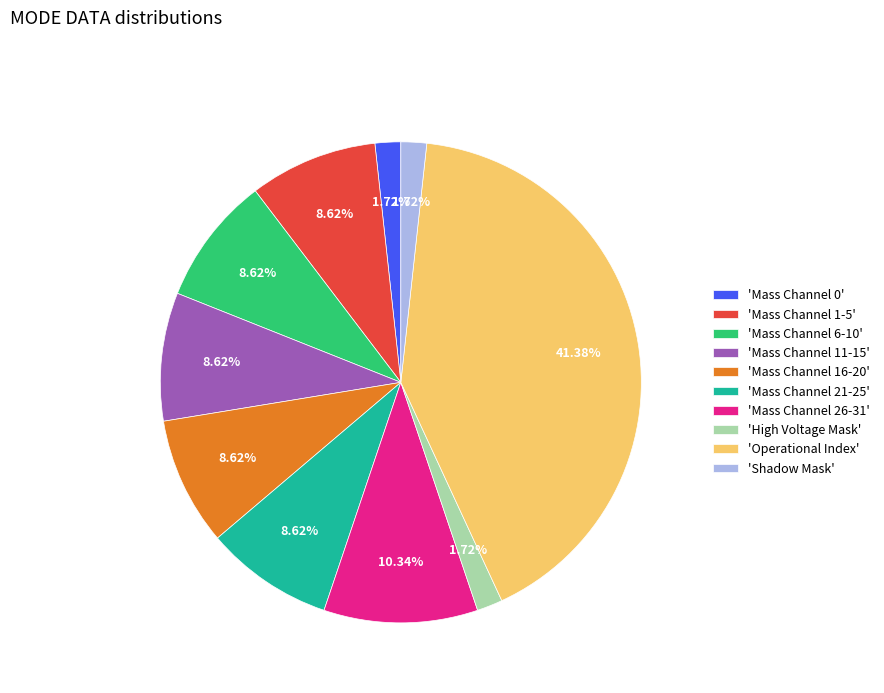

Combined, do 'Mass Channel 1-5' and 'Mass Channel 11-15' account for over 50%?

No